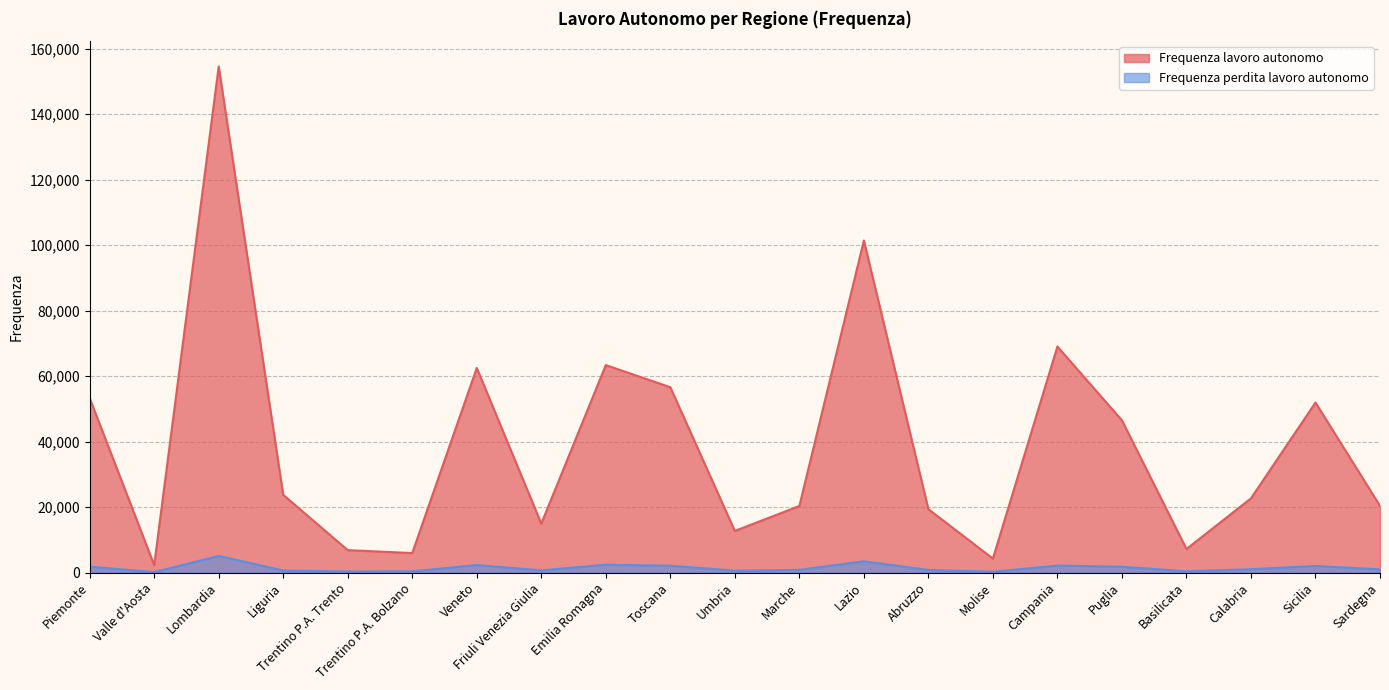

Rank the series at Molise from lowest to highest value.

Frequenza perdita lavoro autonomo, Frequenza lavoro autonomo